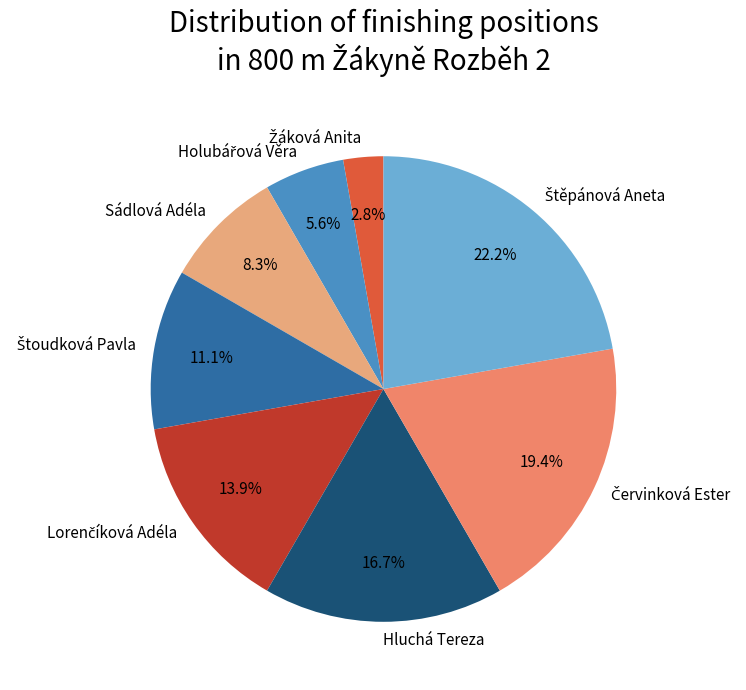

How much of the chart is everything except Hluchá Tereza?

83.3%